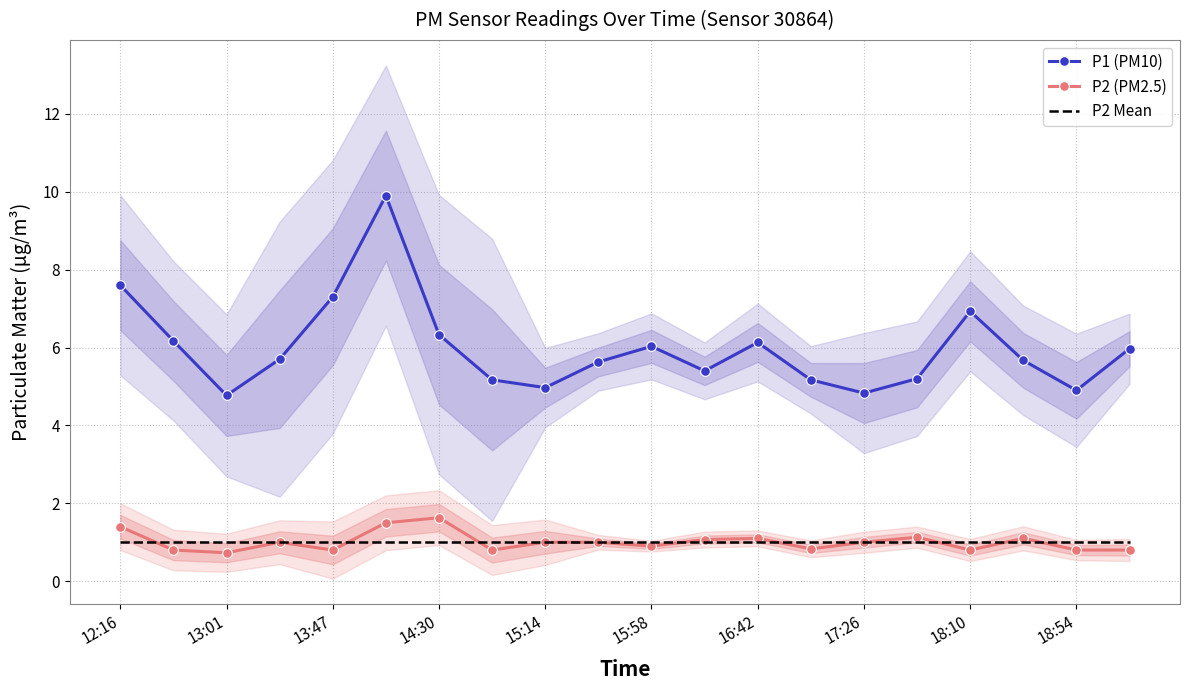

True or false: P1 (PM10) and P2 (PM2.5) cross at least once.

False